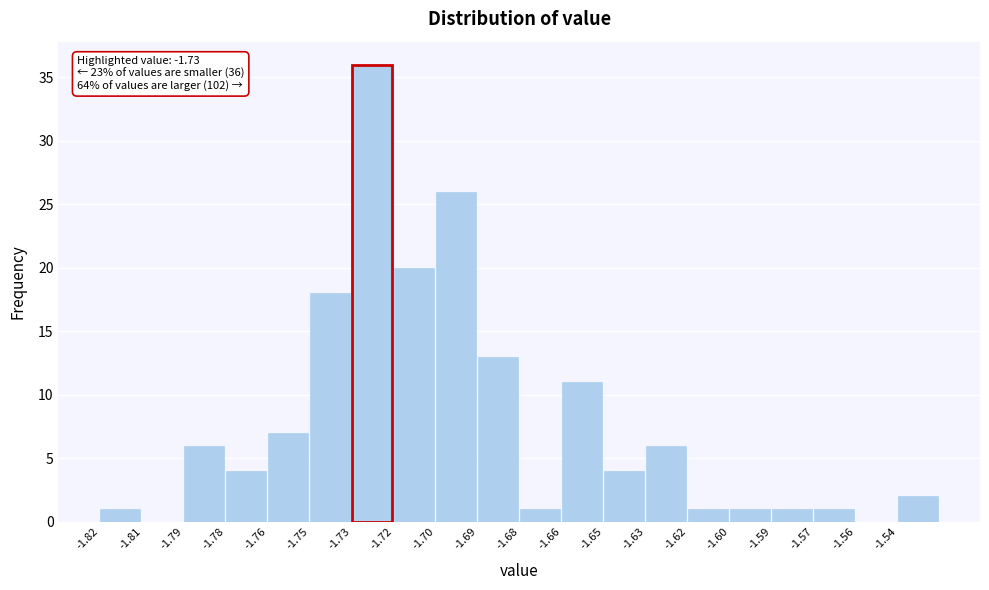

Reading left to right, what are all the values shown in this chart?

-1.82=1	-1.81=0	-1.79=6	-1.78=4	-1.76=7	-1.75=18	-1.73=36	-1.72=20	-1.70=26	-1.69=13	-1.68=1	-1.66=11	-1.65=4	-1.63=6	-1.62=1	-1.60=1	-1.59=1	-1.57=1	-1.56=0	-1.54=2